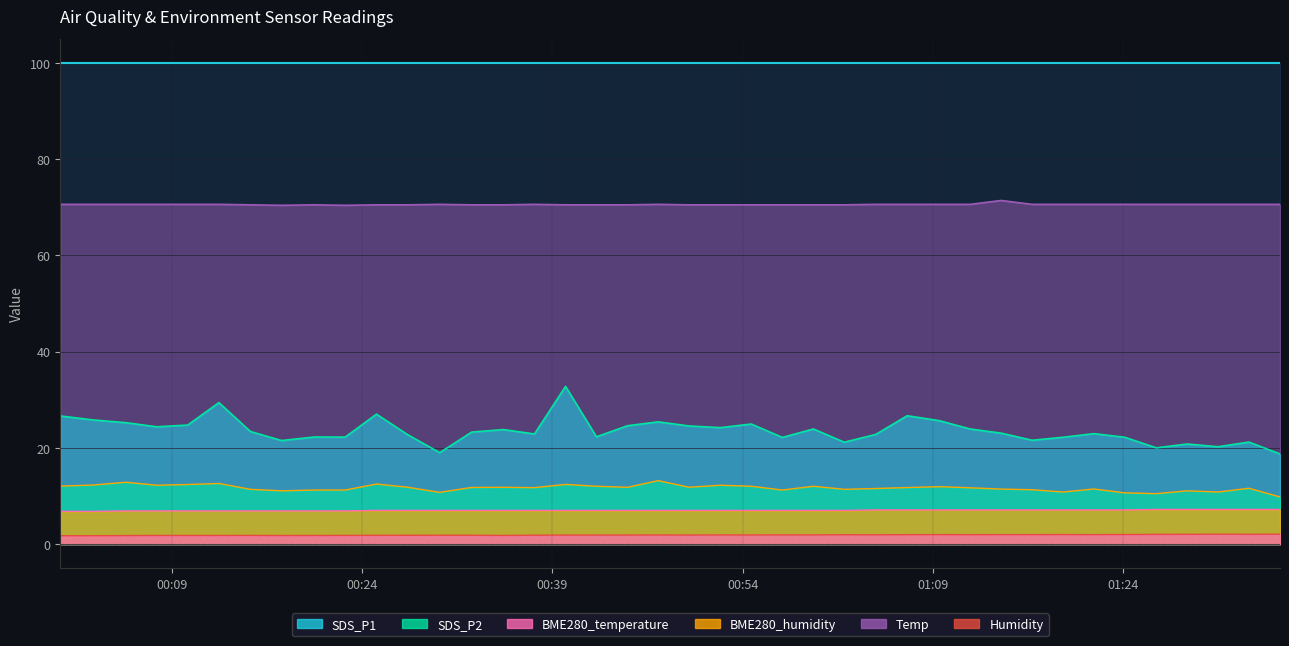

What is the sum of all SDS_P2 values?

466.1